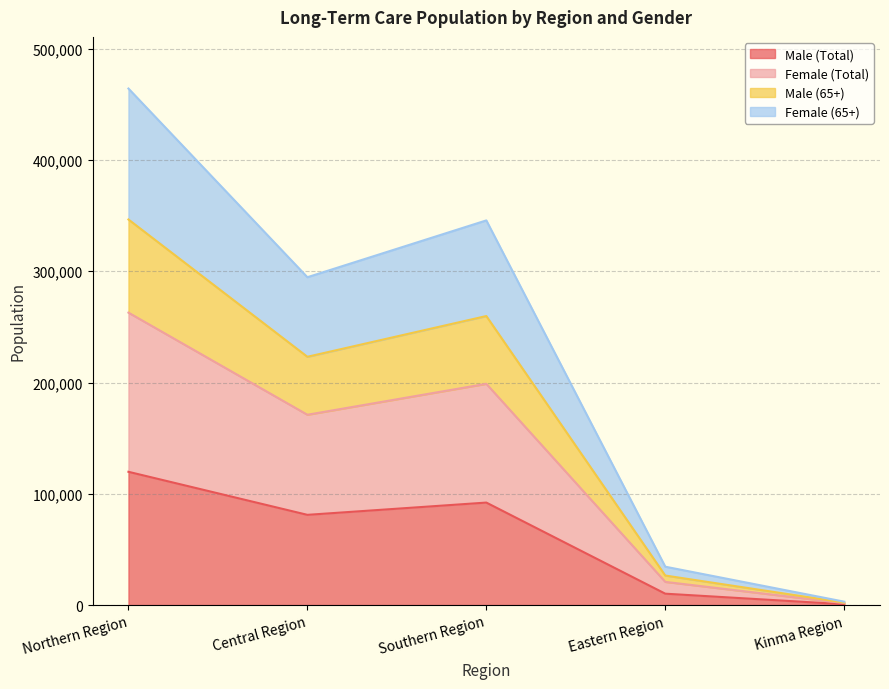

True or false: Male (65+) and Female (65+) intersect in this chart.

False